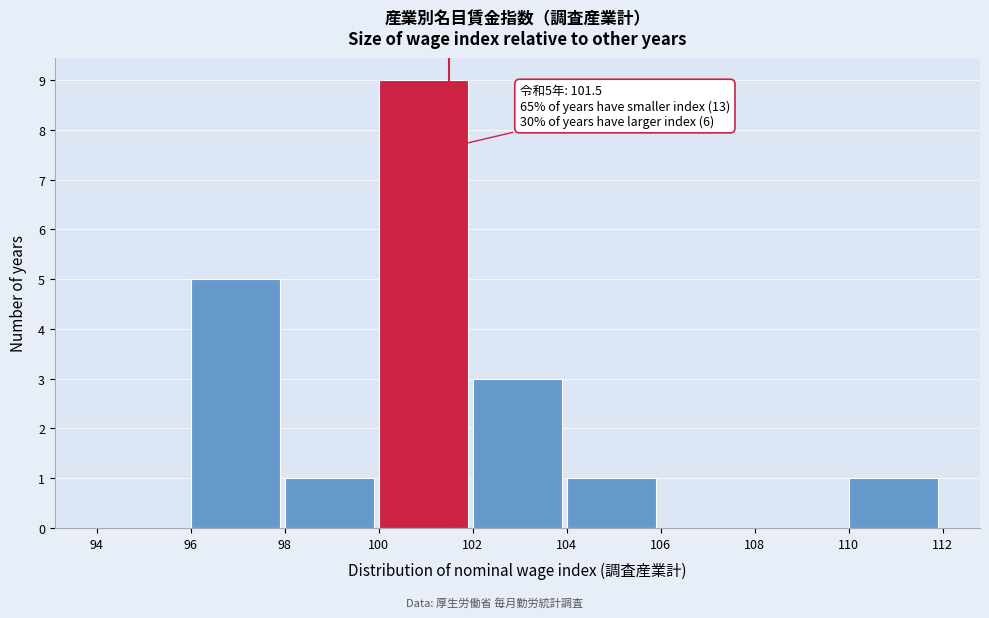

Which range on the x-axis has the tallest bar?

100 to 102